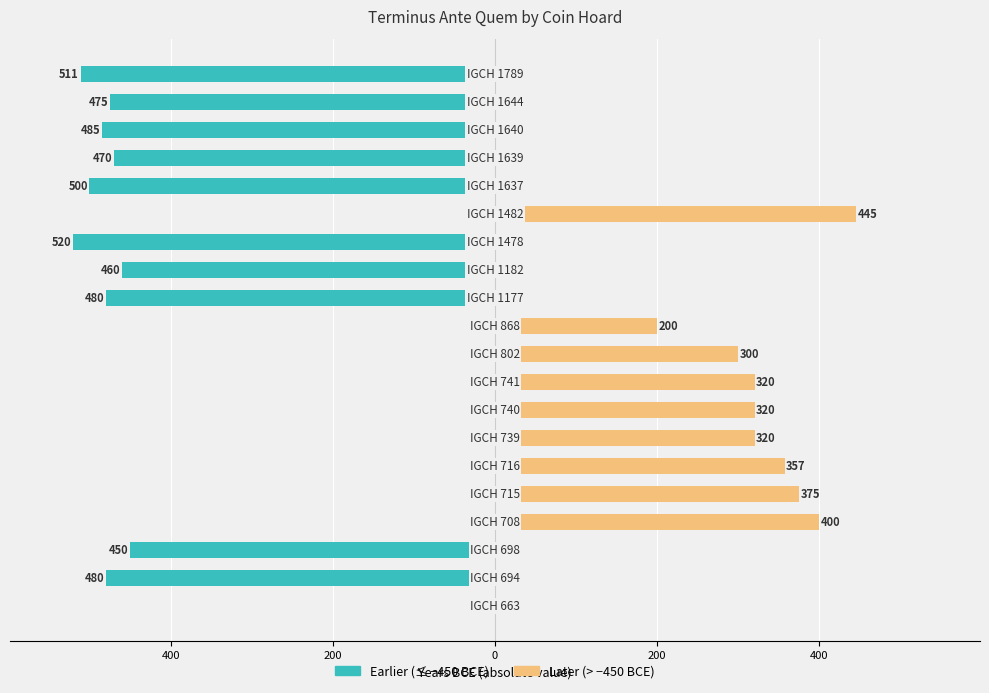

What is the value of the Later (> −450 BCE) bar at the 11th from the left?

200